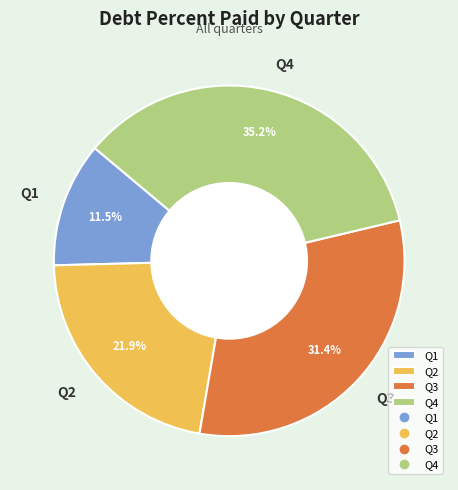

True or false: Q3 accounts for 31% of the total.

True